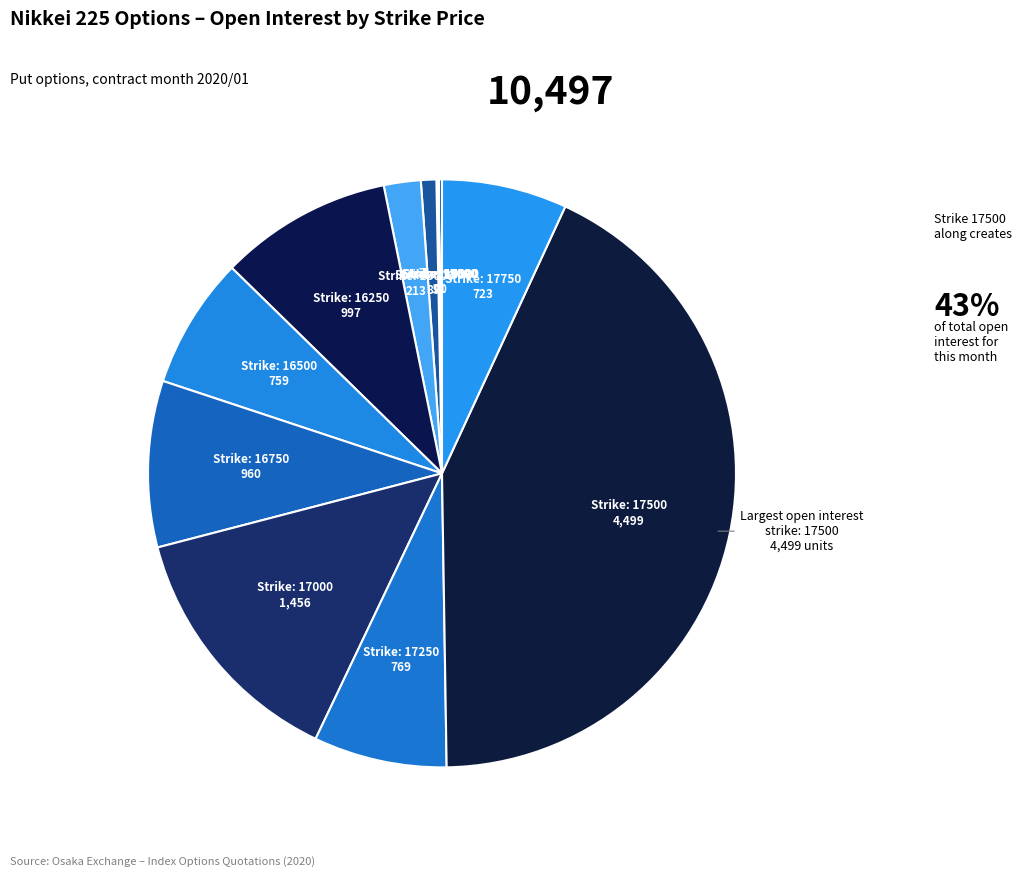

Which category has the biggest portion of the pie?

17500